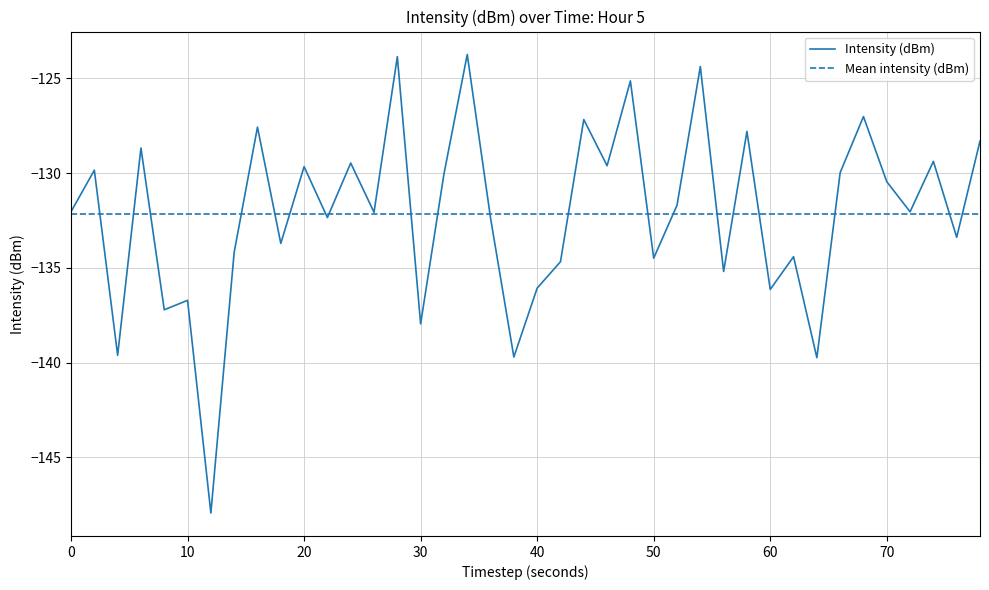

What is the value of the 13th point from the left?

-129.5